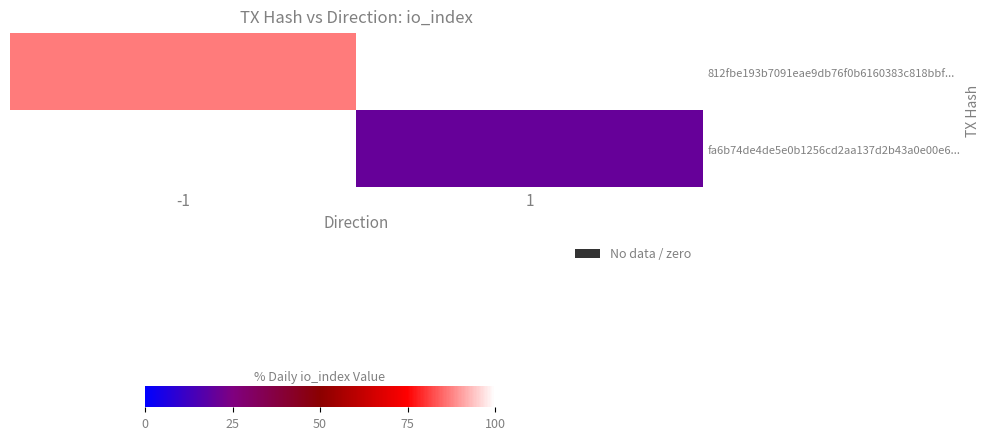

How many distinct data groups are displayed?

2